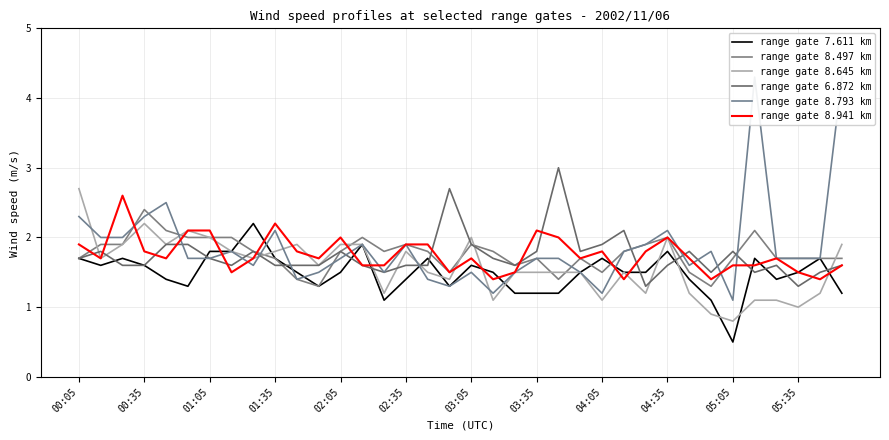

How many intersections are there between range gate 8.645 km and range gate 8.941 km?

11